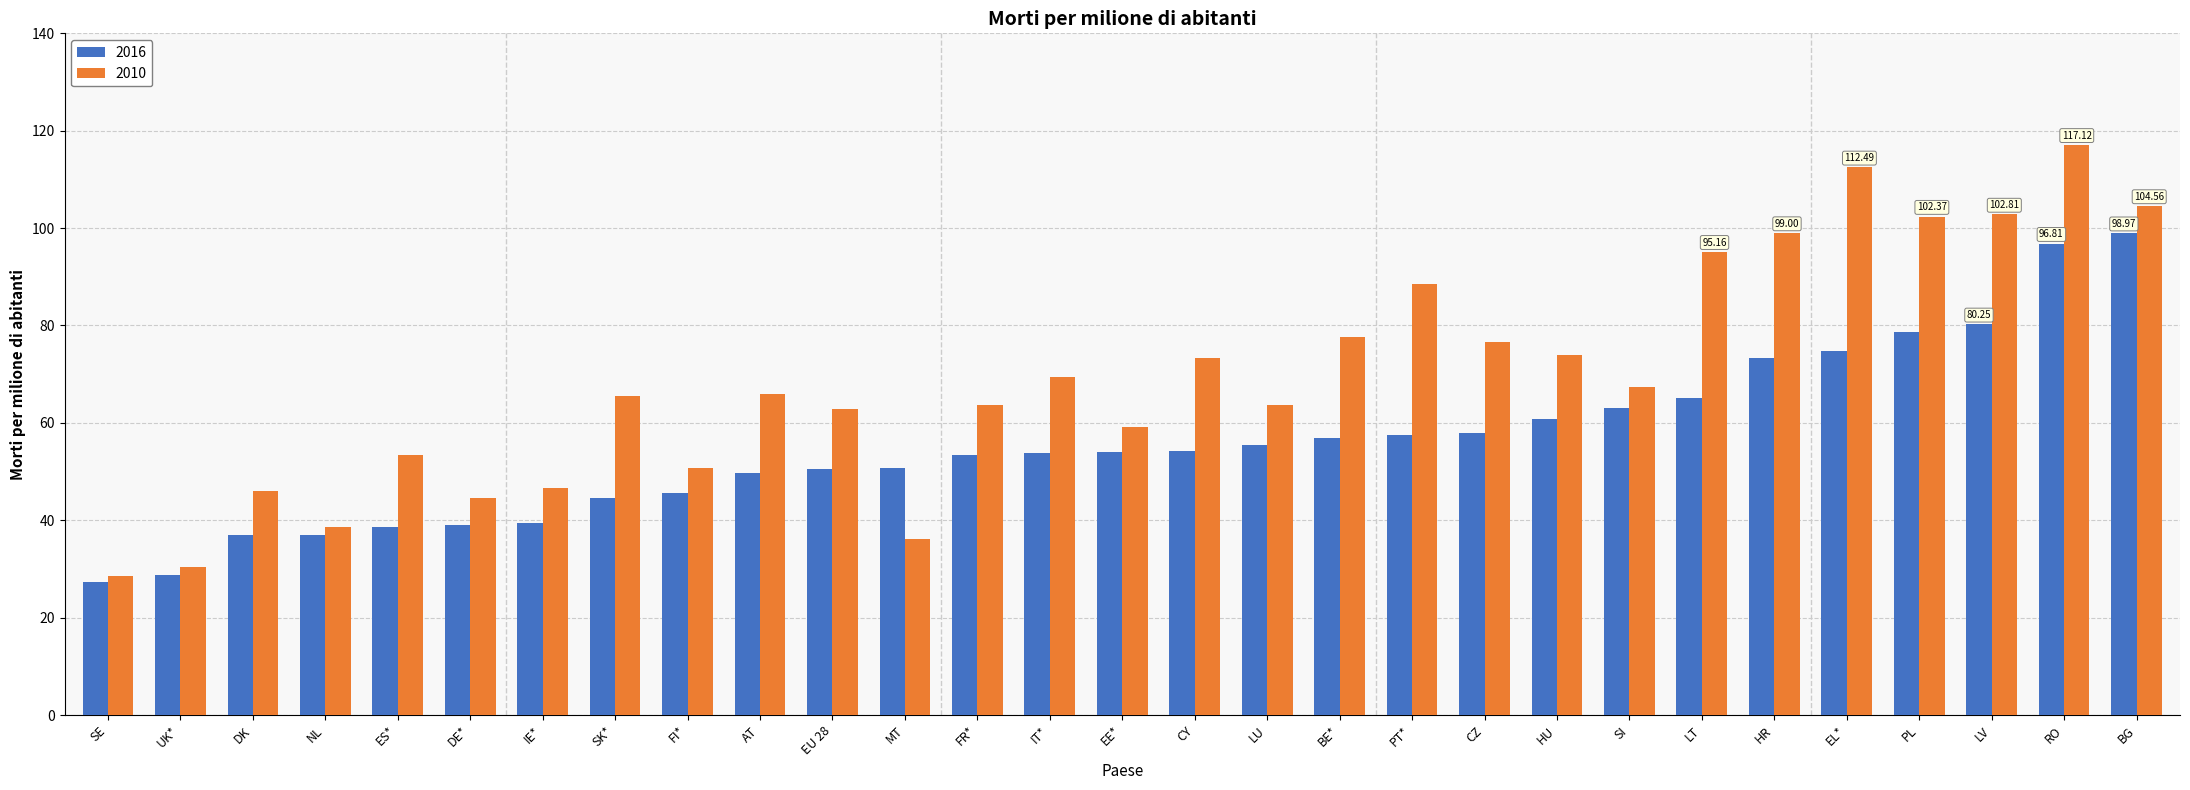

How many bars are there in each group?

2